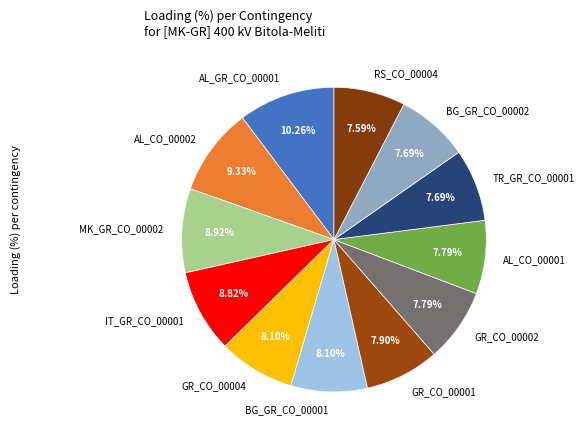

True or false: BG_GR_CO_00001 accounts for 8% of the total.

True